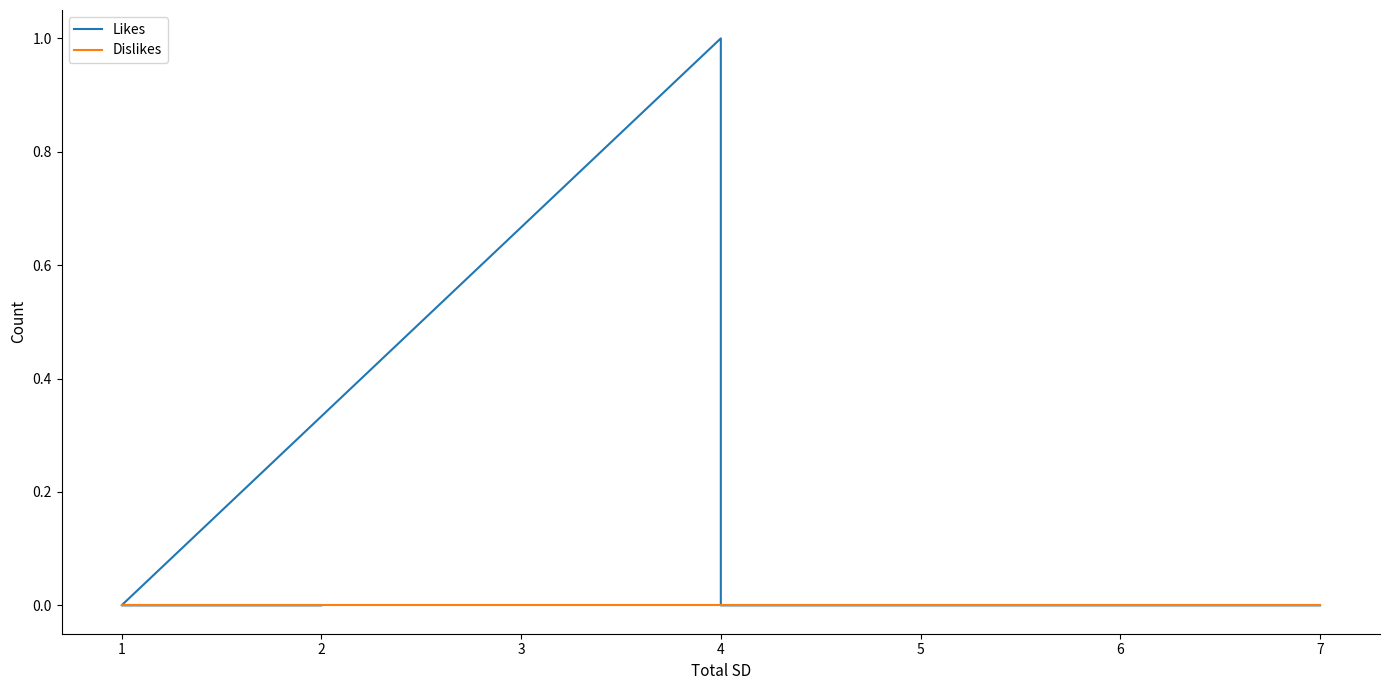

Which series has the widest spread of values?

Likes